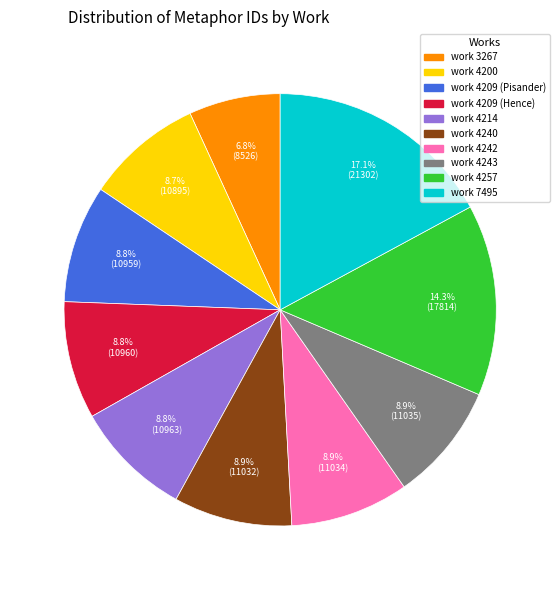

Is there any slice that represents more than half of the pie?

No